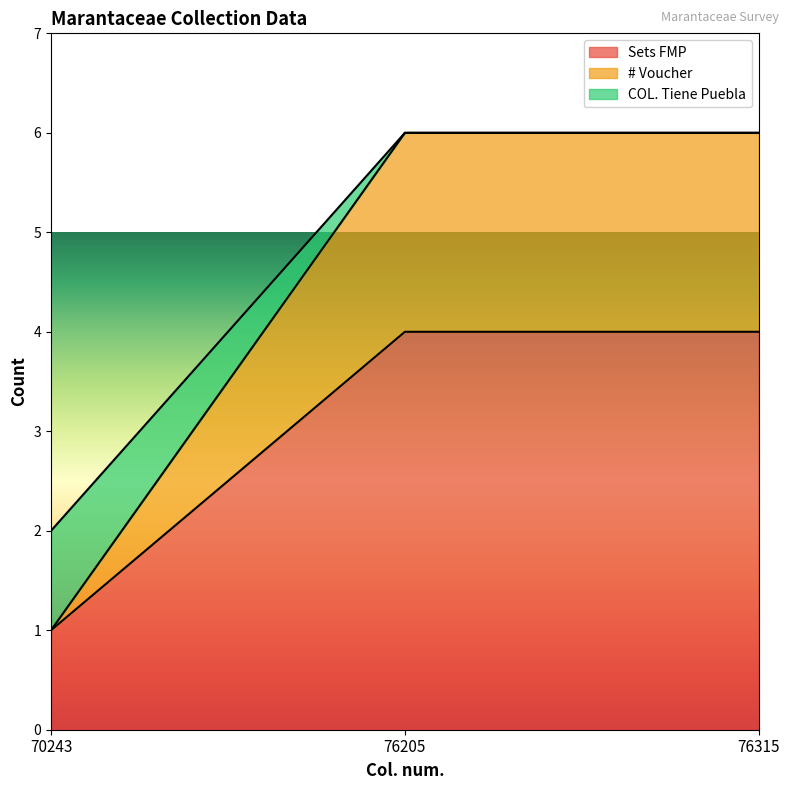

Is it true that COL. Tiene Puebla equals 6 at 76205?

True